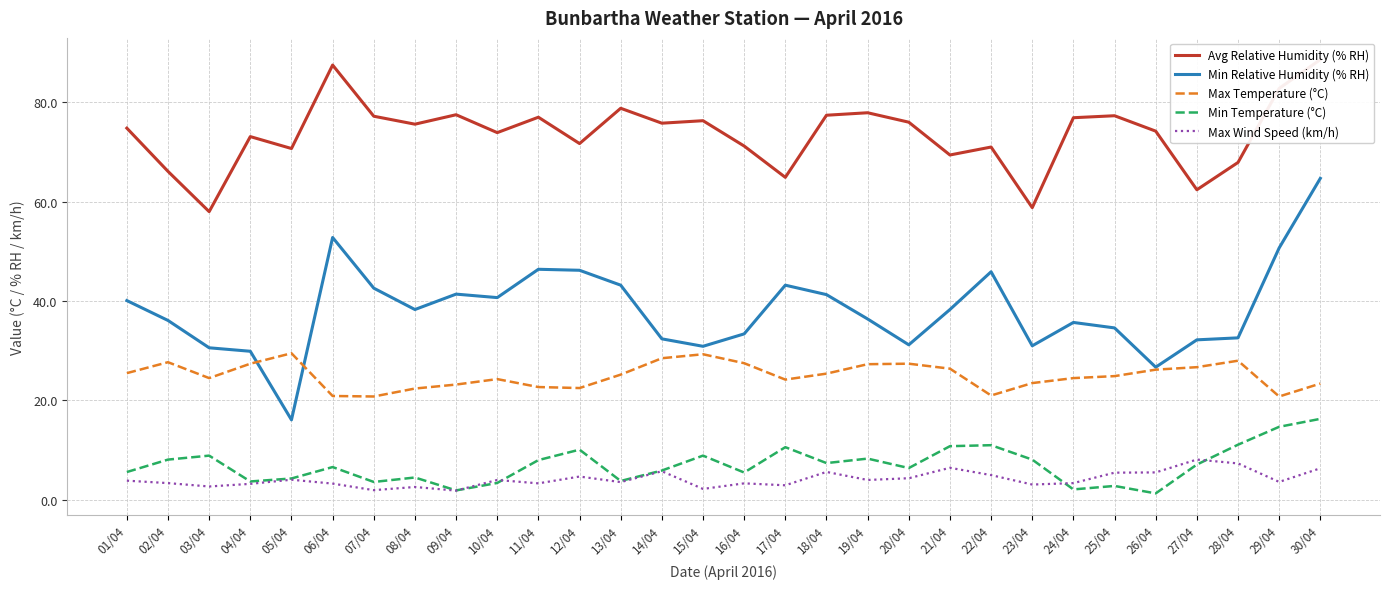

What is the difference between the second highest and minimum values in the Min Temperature (°C) series?

13.4